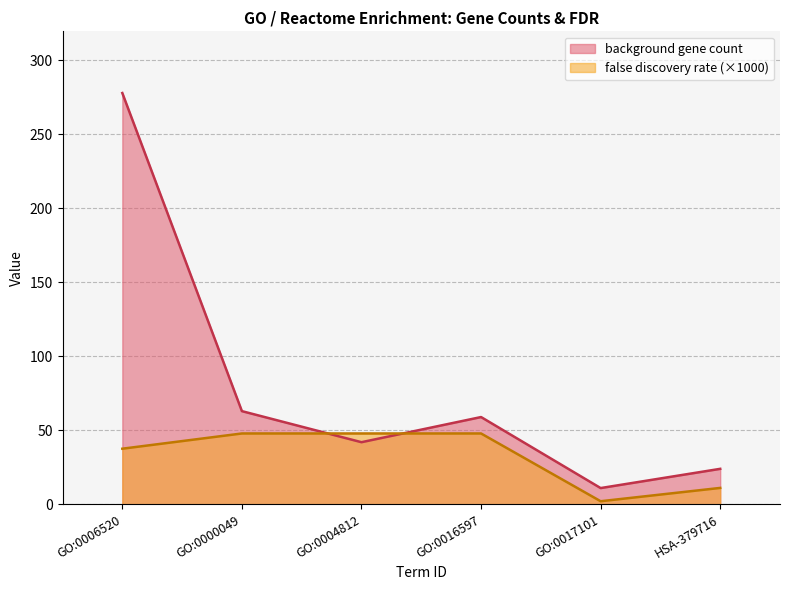

What is the value of the false discovery rate point at the 1st from the left?

37.6